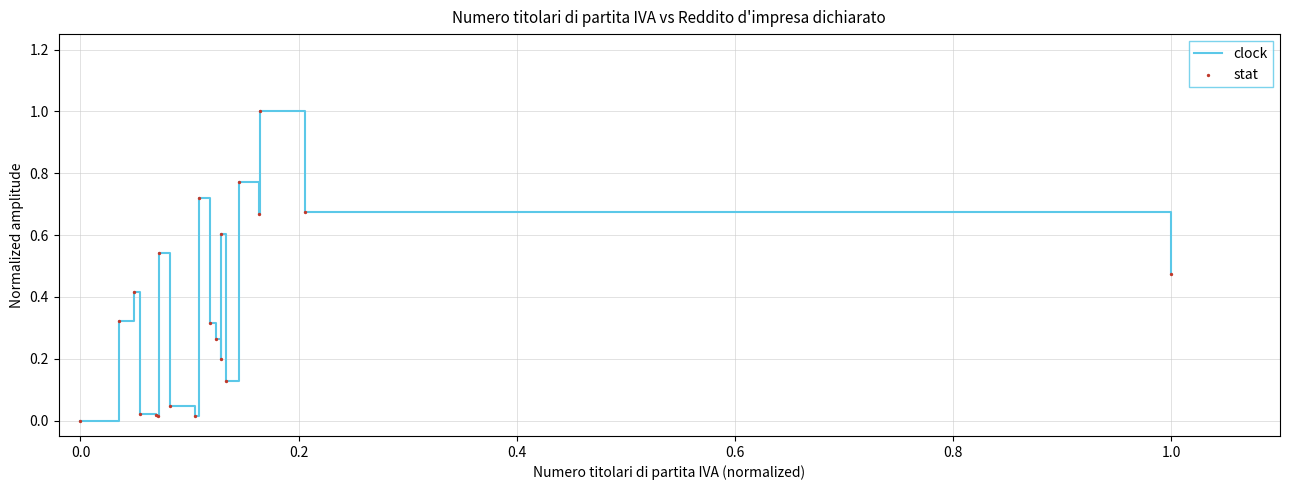

What is the difference between the maximum and minimum values?

1.0